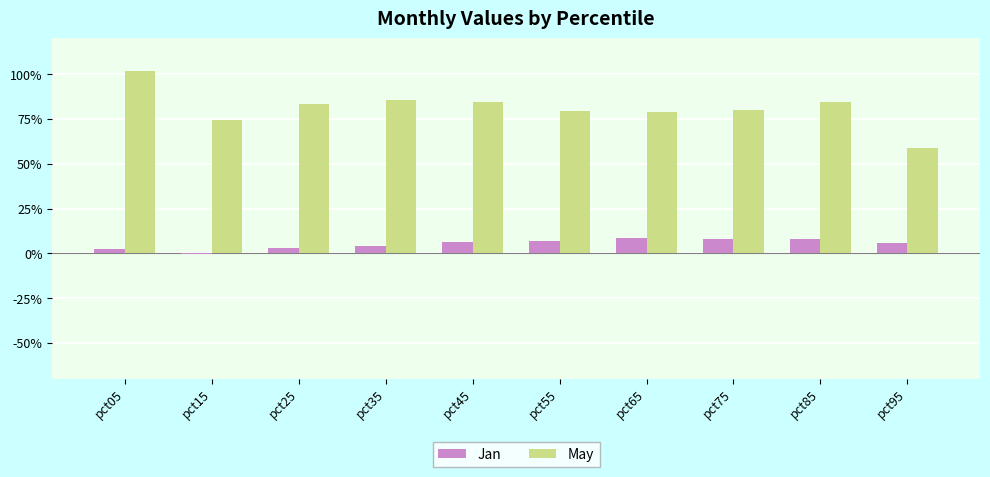

Does the chart contain stacked bars?

No